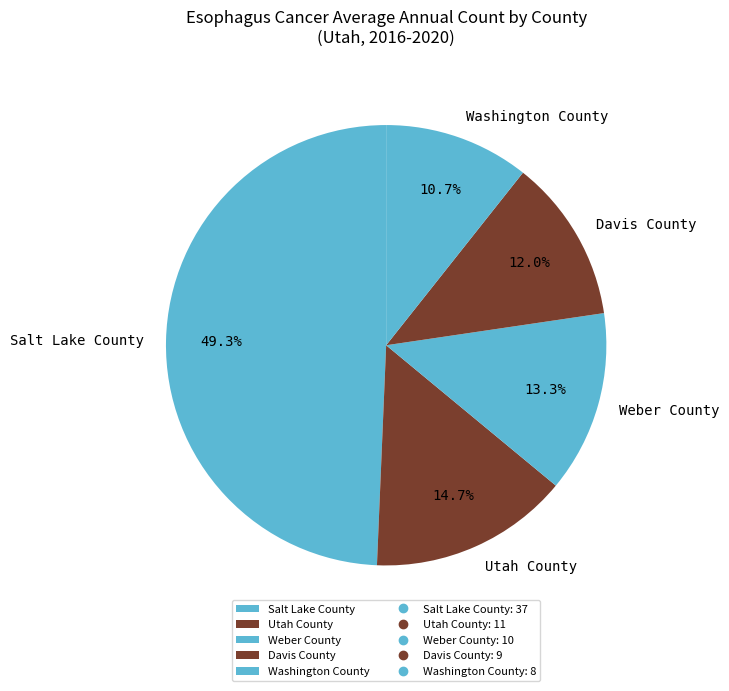

What percentage is the Weber County slice, to the nearest percent?

13%